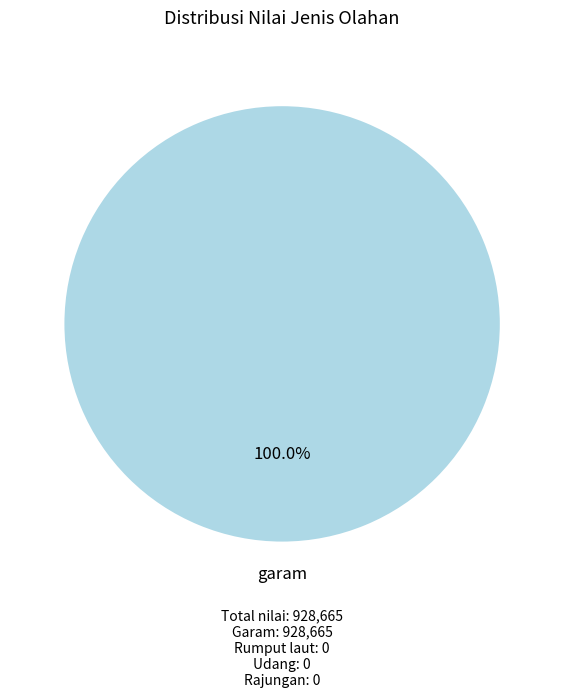

Does any single category account for the majority?

Yes